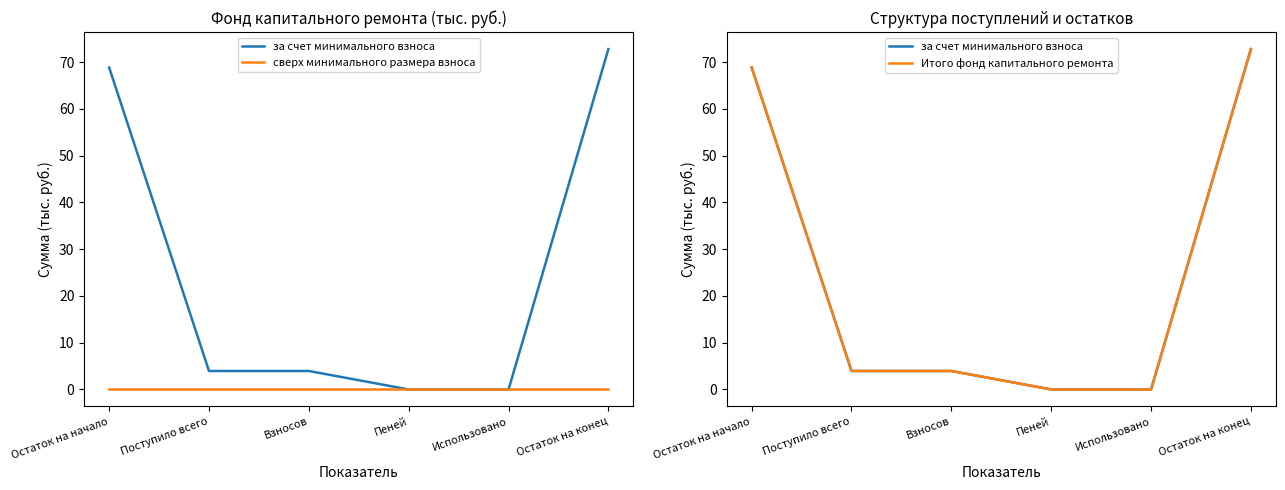

Does the chart have visible grid lines?

No